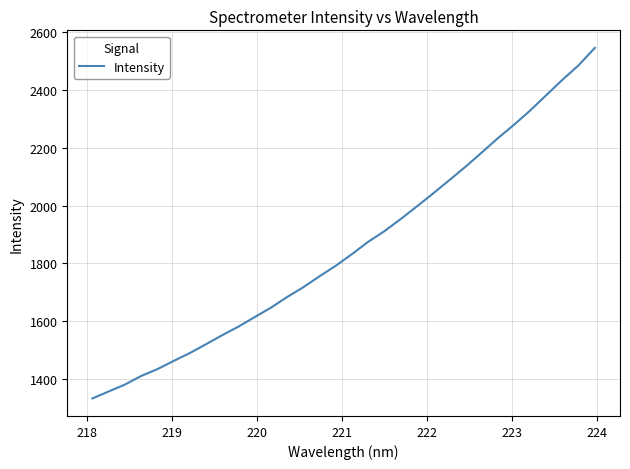

What is the smallest value displayed?

1334.1